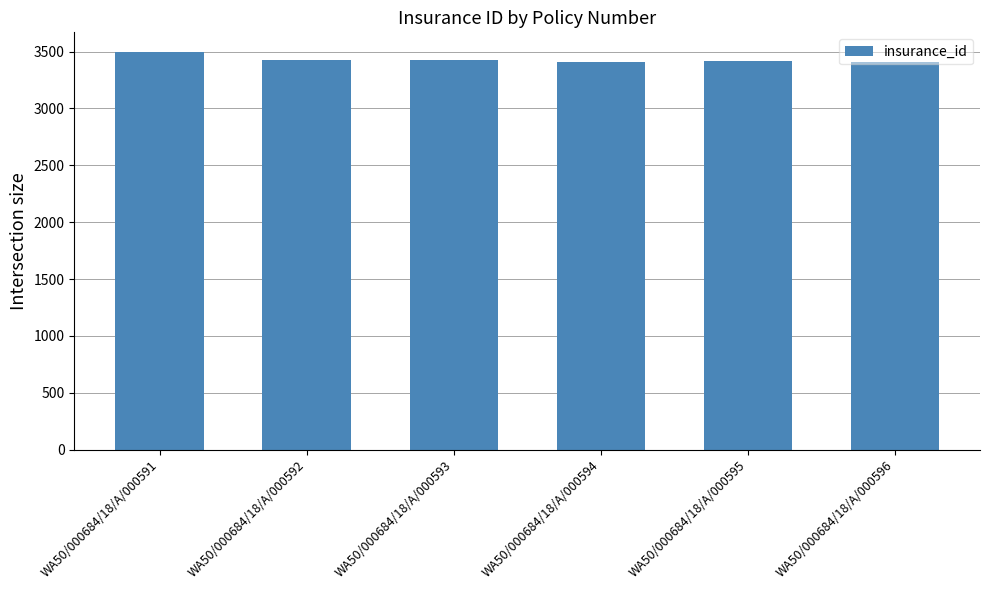

The chart shows a value of 1643 at WA50/000684/18/A/000593. True or false?

False